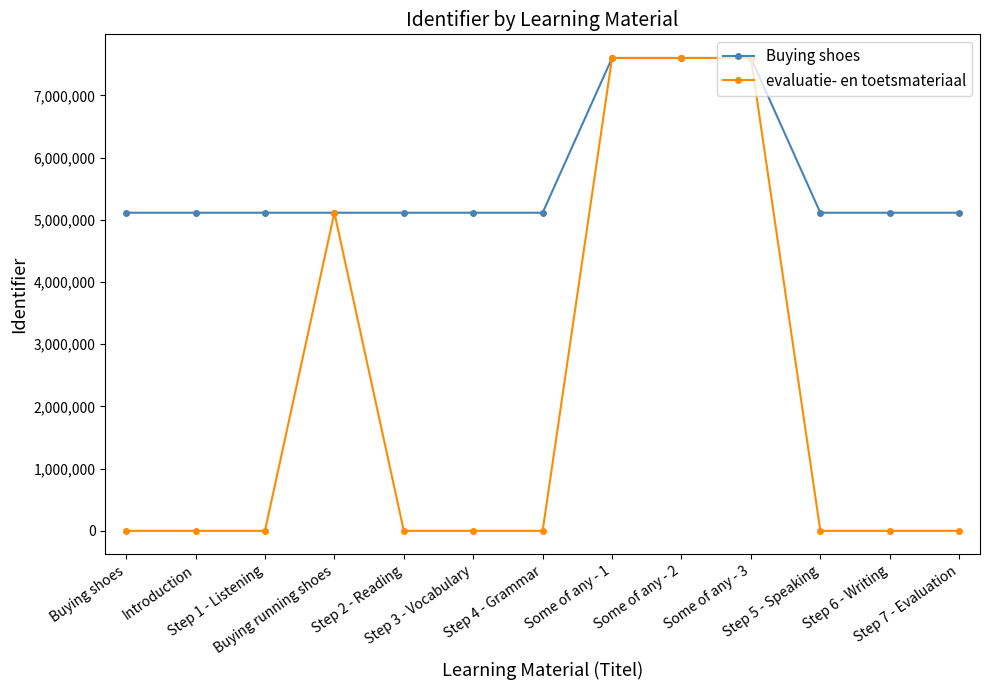

What is the difference between the maximum and minimum values in the evaluatie- en toetsmateriaal series?

7600687